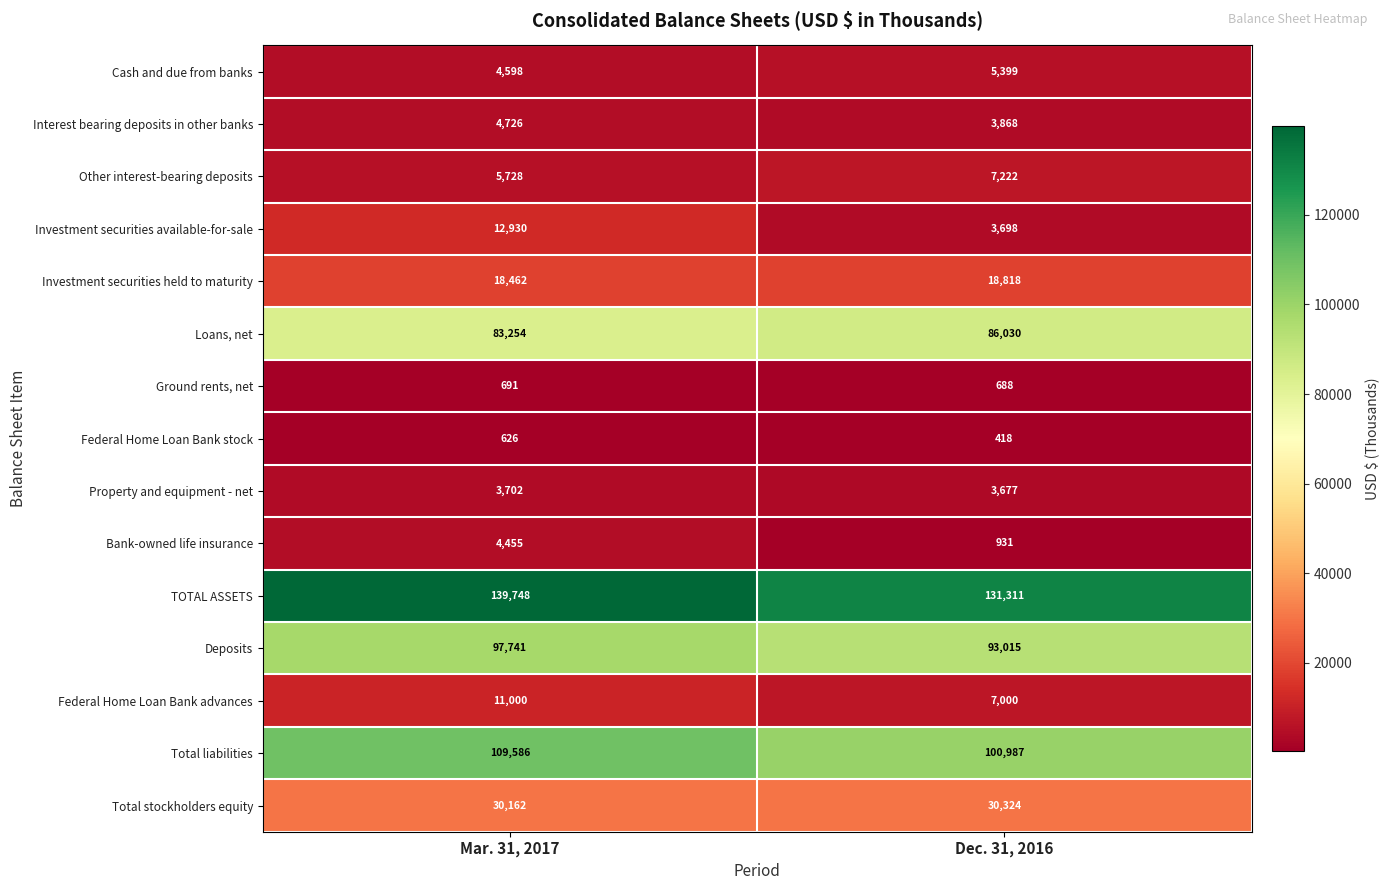

What is the difference between the maximum and minimum values in the Other interest-bearing deposits series?

1494